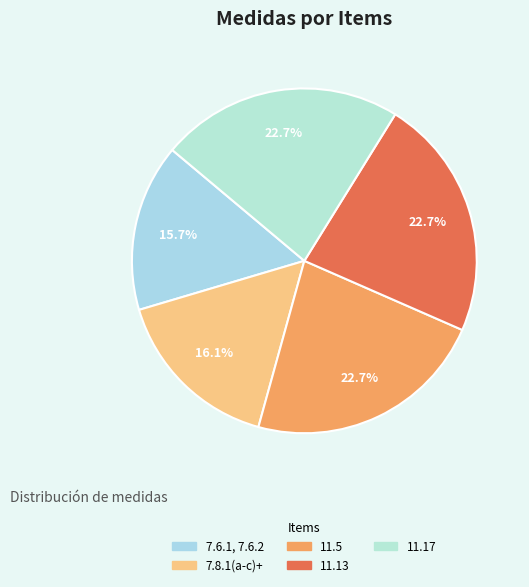

Does 11.17 account for over 50% of the chart?

No